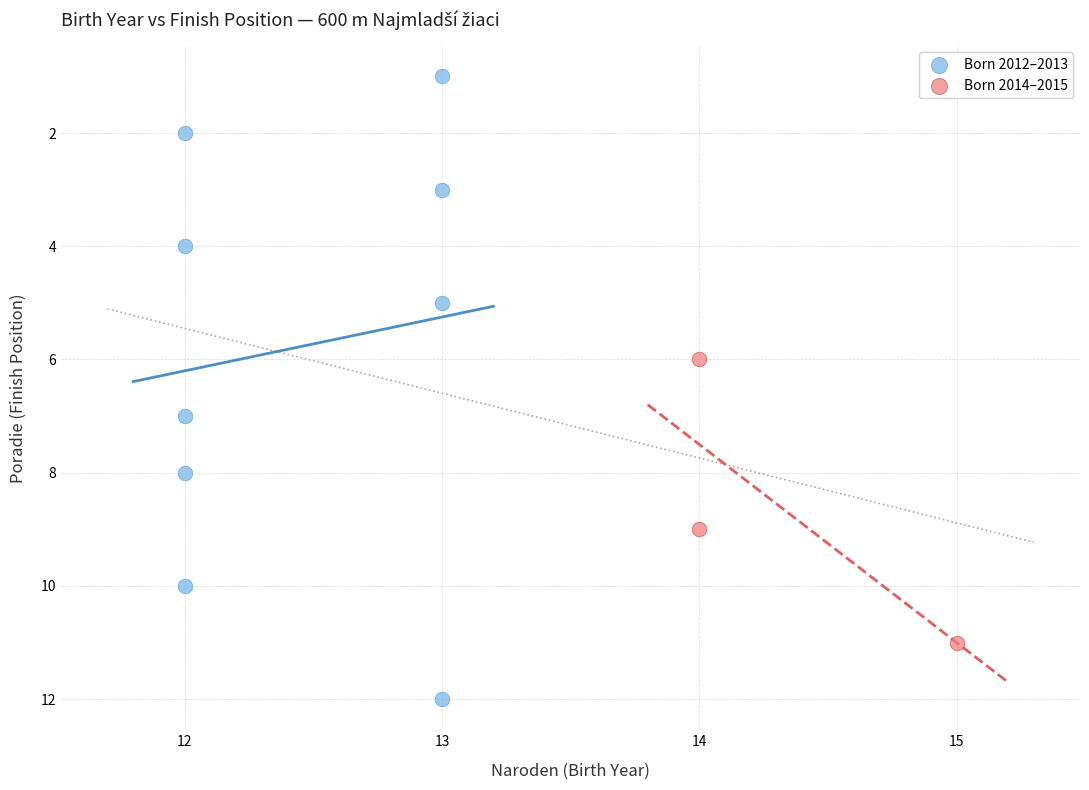

Which series has the largest Y range (max minus min)?

Born 2012–2013